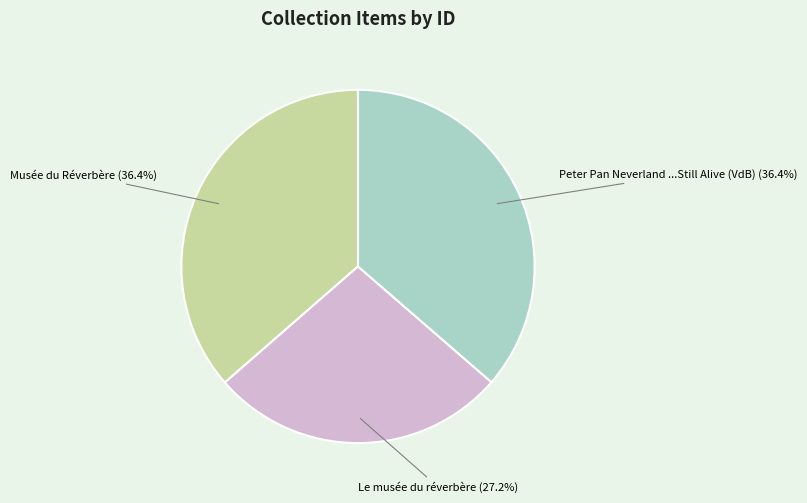

To the nearest percent, what is the difference between the largest and smallest slice percentages?

9%